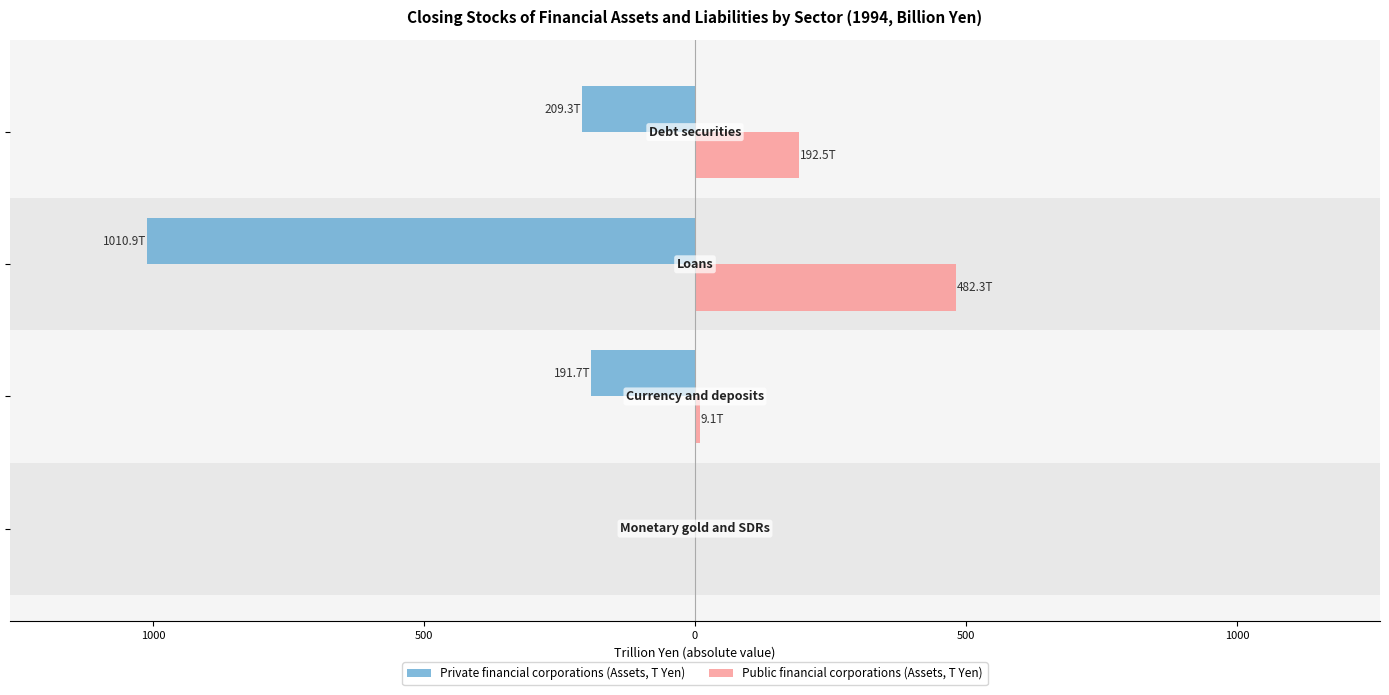

Reading left to right, extract all data points from this chart.

Private financial corporations (Assets, T Yen): 0.0	-191.7	-1010.9	-209.3
Public financial corporations (Assets, T Yen): 0.0	9.1	482.3	192.5